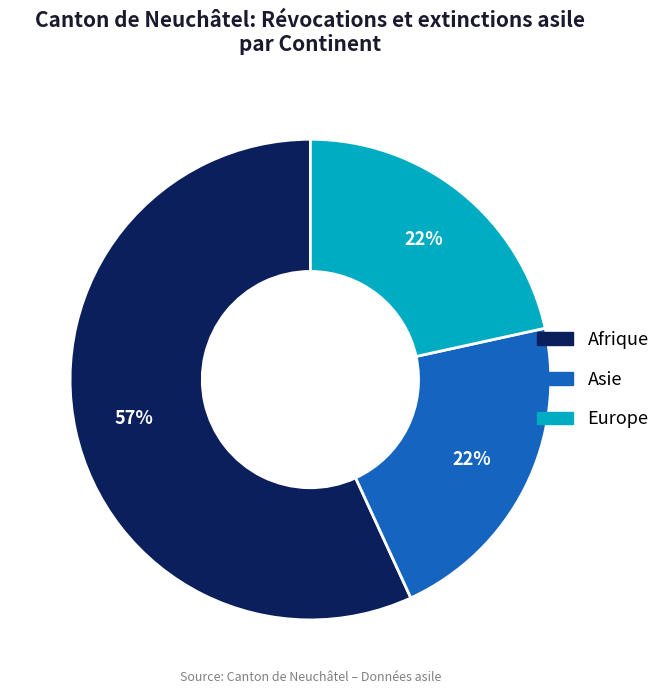

Does any single category account for the majority?

Yes